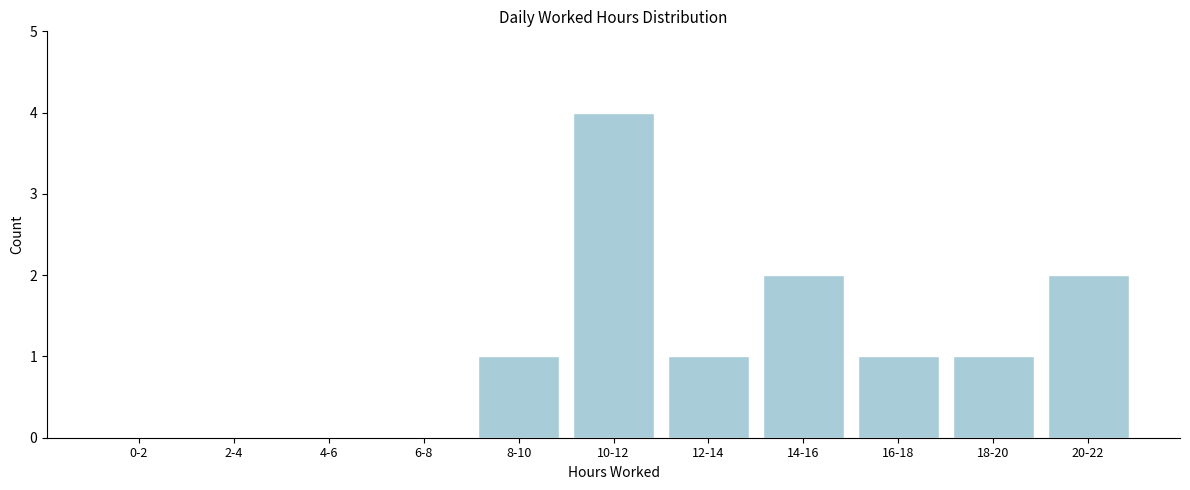

Reading right to left, extract all data points from this chart.

20-22=2	18-20=1	16-18=1	14-16=2	12-14=1	10-12=4	8-10=1	6-8=0	4-6=0	2-4=0	0-2=0